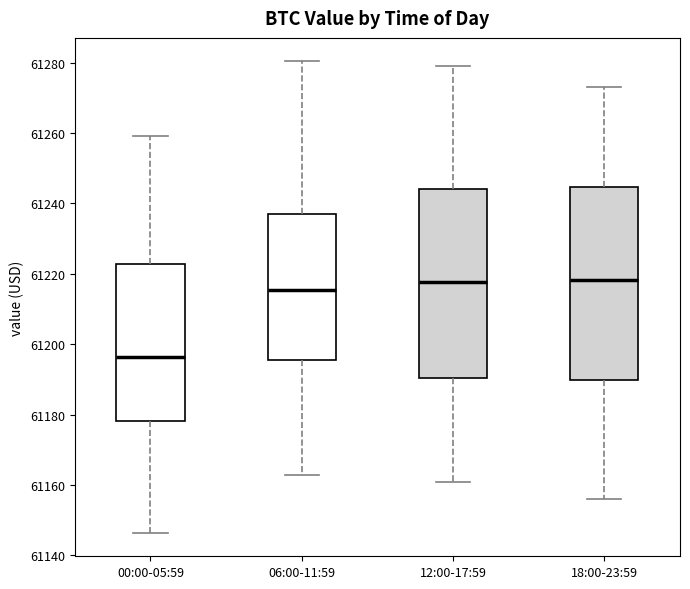

Reading left to right, read every box against the y-axis: the position of its median line, the range the box covers, and the ends of its whiskers. The values are not printed on the chart, so give them approximately, as read against the axis.

00:00-05:59: median 61196, box 61178 to 61222, whiskers 61146 to 61260
06:00-11:59: median 61216, box 61196 to 61236, whiskers 61162 to 61280
12:00-17:59: median 61218, box 61190 to 61244, whiskers 61160 to 61278
18:00-23:59: median 61218, box 61190 to 61244, whiskers 61156 to 61274